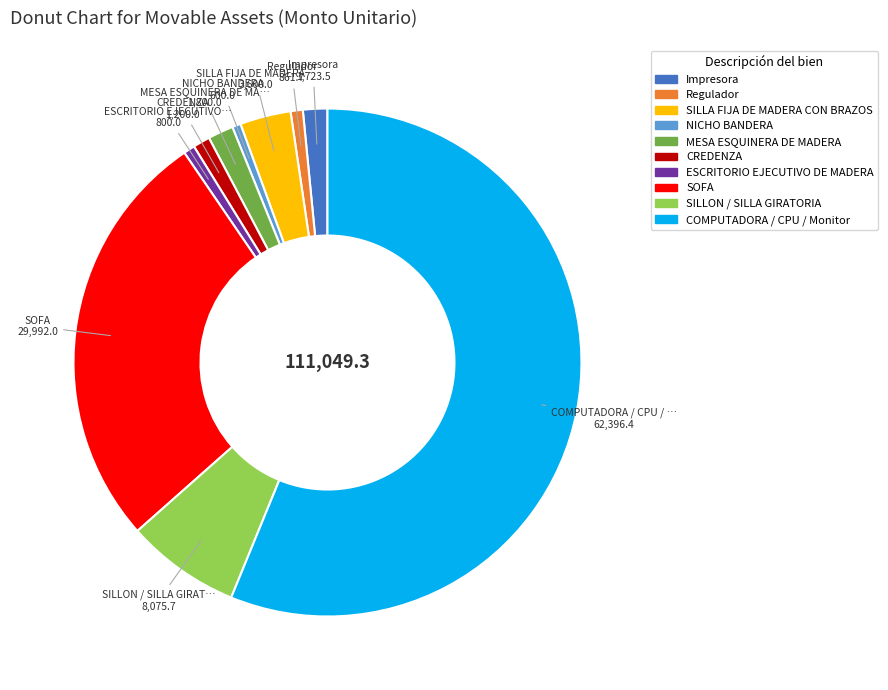

How many slices are in this pie chart?

10